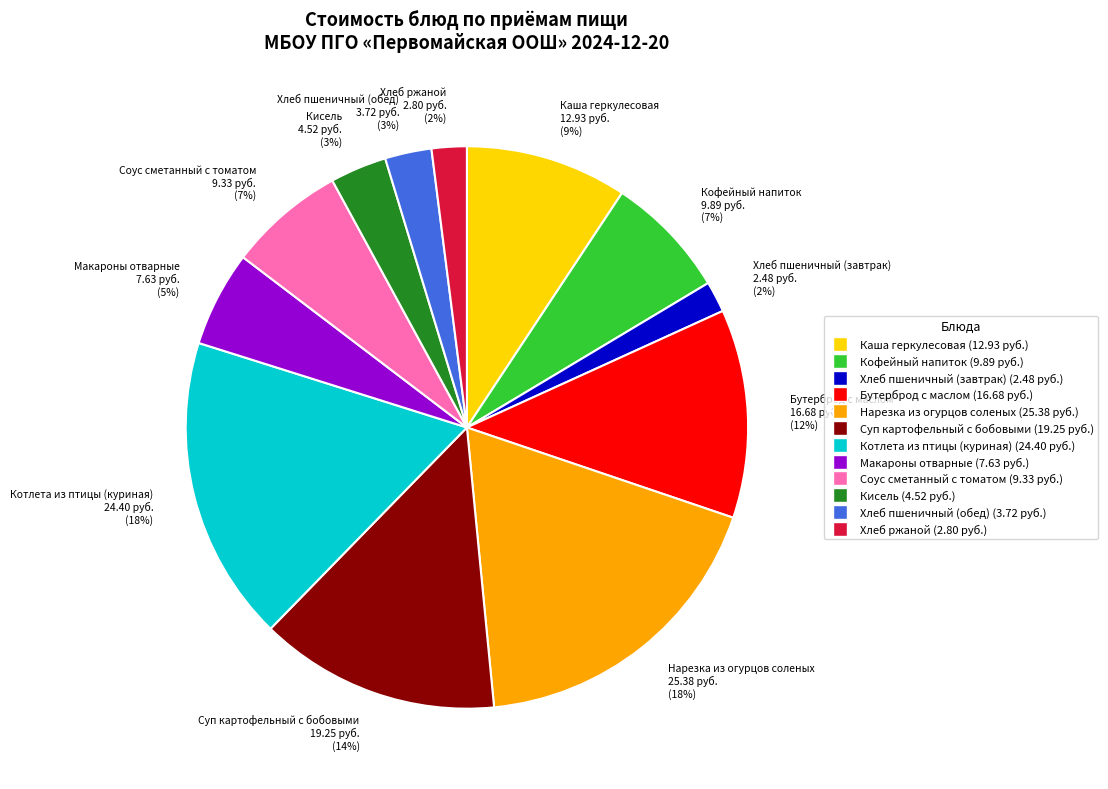

Is the sum of Макароны отварные 7.63 руб. (5%) and Суп картофельный с бобовыми 19.25 руб. (14%) greater than half?

No